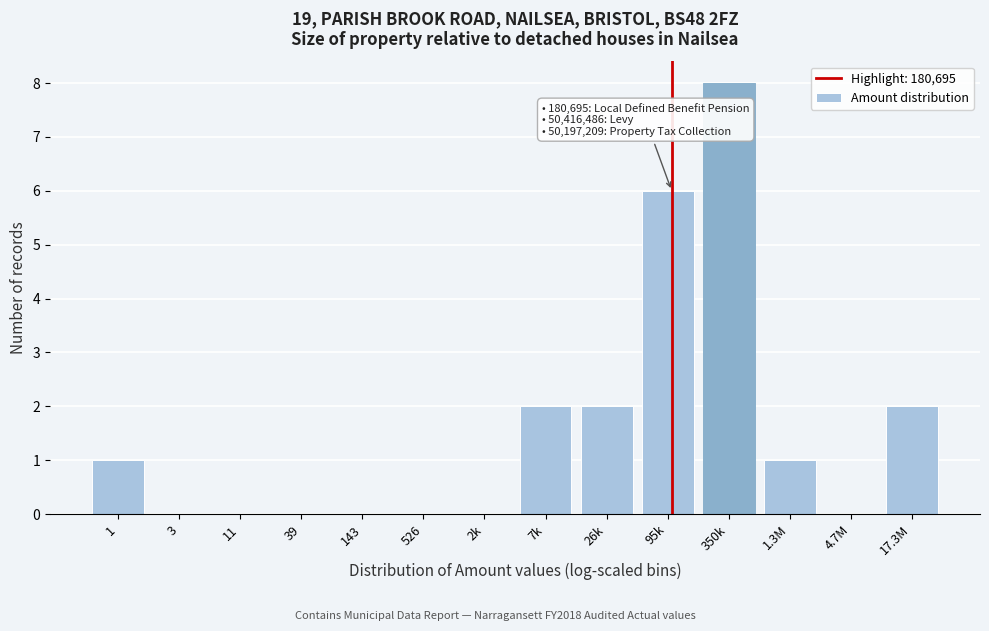

Reading left to right, extract all data points from this chart.

1=1	3=0	11=0	39=0	143=0	526=0	2k=0	7k=2	26k=2	95k=6	350k=8	1.3M=1	4.7M=0	17.3M=2